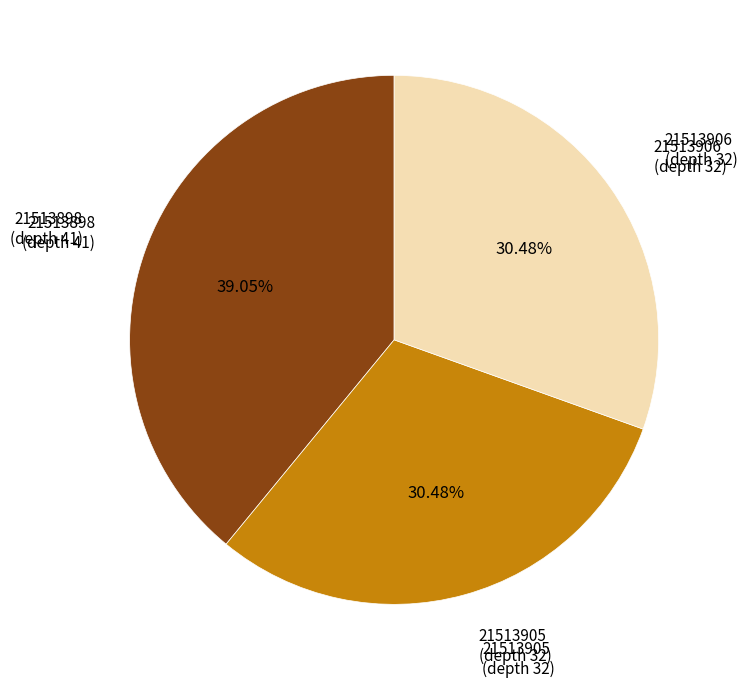

What is the largest slice in the pie chart?

21513898 (depth 41)